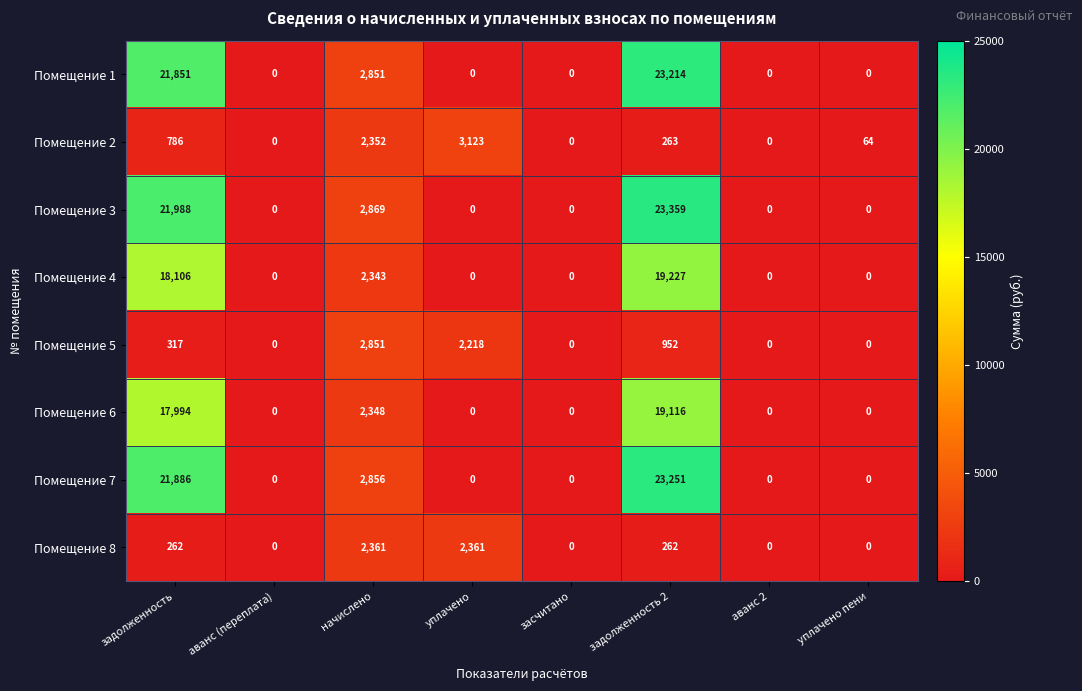

The Помещение 8 series shows 2361 at начислено. True or false?

True